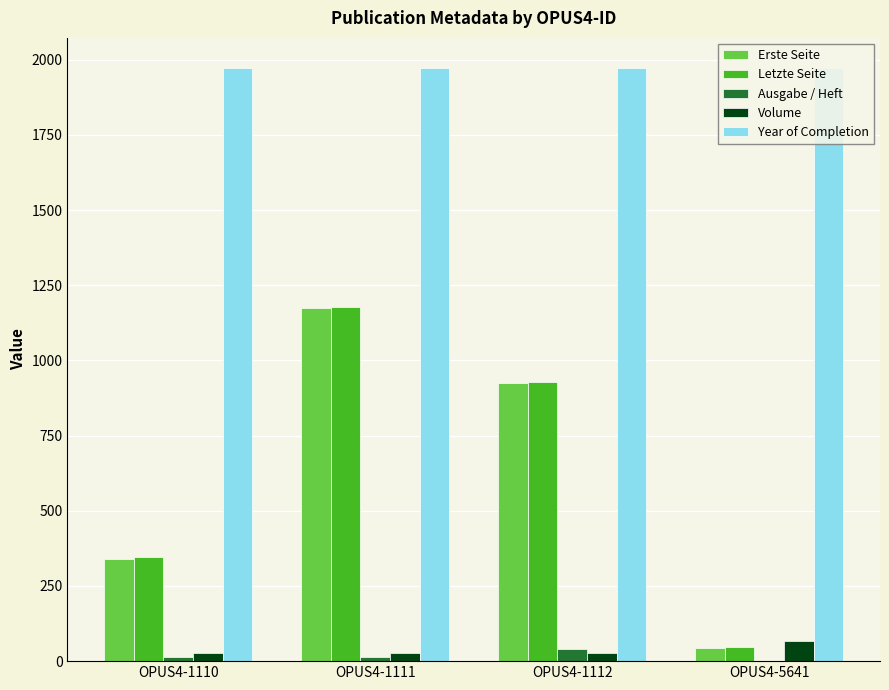

What is the minimum value for Erste Seite?

43